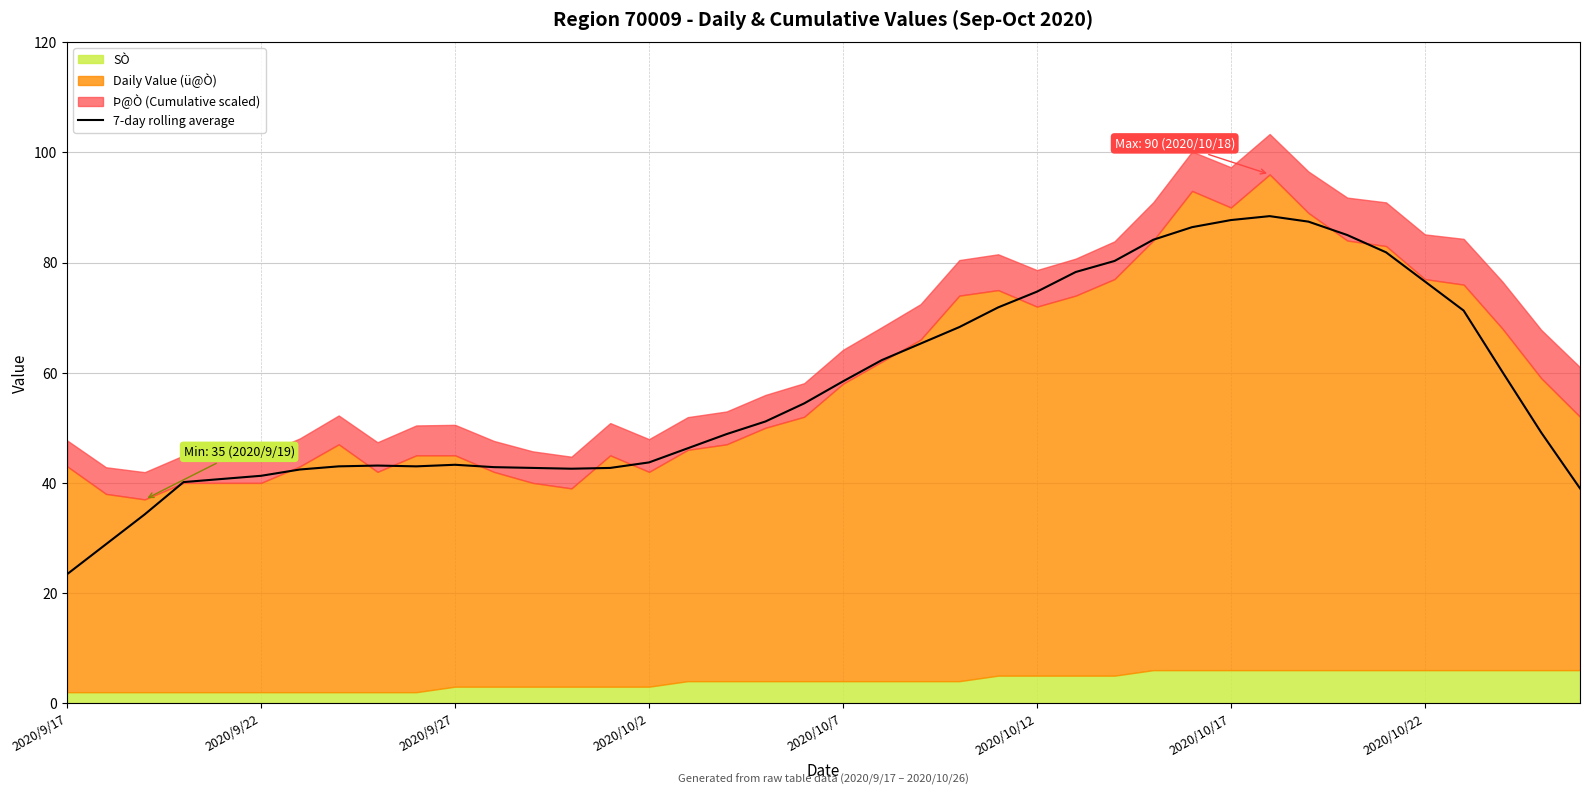

How many categories are shown in the chart?

40